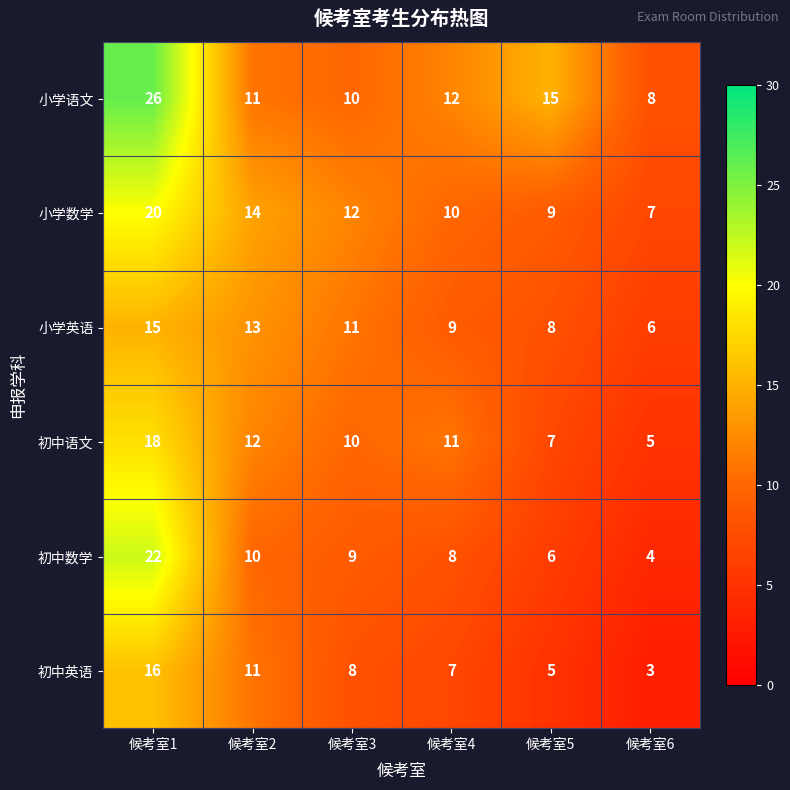

Between 候考室4 and 候考室6, which series saw the biggest shift?

初中语文